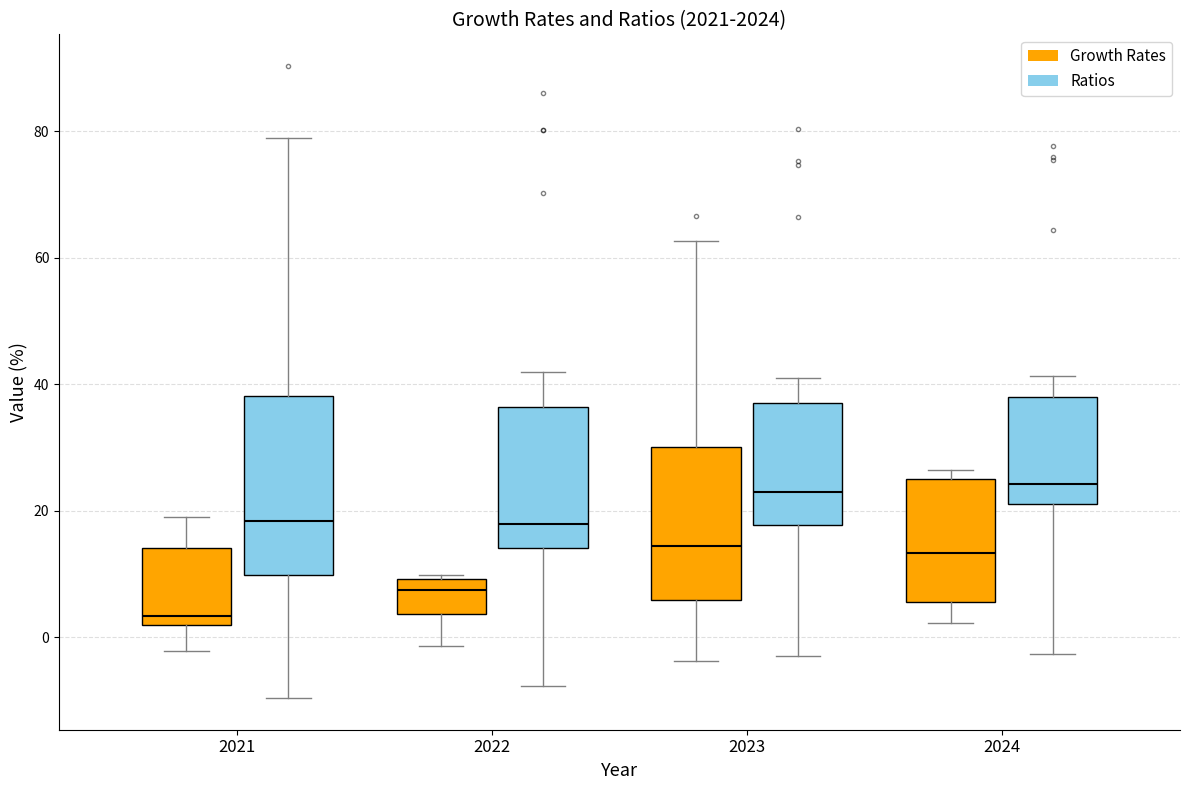

Reading left to right, read every box against the y-axis: the position of its median line, the range the box covers, and the ends of its whiskers. The values are not printed on the chart, so give them approximately, as read against the axis.

2021 (Growth Rates): median 4, box 2 to 14, whiskers -2 to 20
2021 (Ratios): median 18, box 10 to 38, whiskers -10 to 78
2022 (Growth Rates): median 8, box 4 to 10, whiskers -2 to 10 (just above the box's upper edge)
2022 (Ratios): median 18, box 14 to 36, whiskers -8 to 42
2023 (Growth Rates): median 14, box 6 to 30, whiskers -4 to 62
2023 (Ratios): median 22, box 18 to 38, whiskers -2 to 42
2024 (Growth Rates): median 14, box 6 to 26, whiskers 2 to 26 (just above the box's upper edge)
2024 (Ratios): median 24, box 22 to 38, whiskers -2 to 42